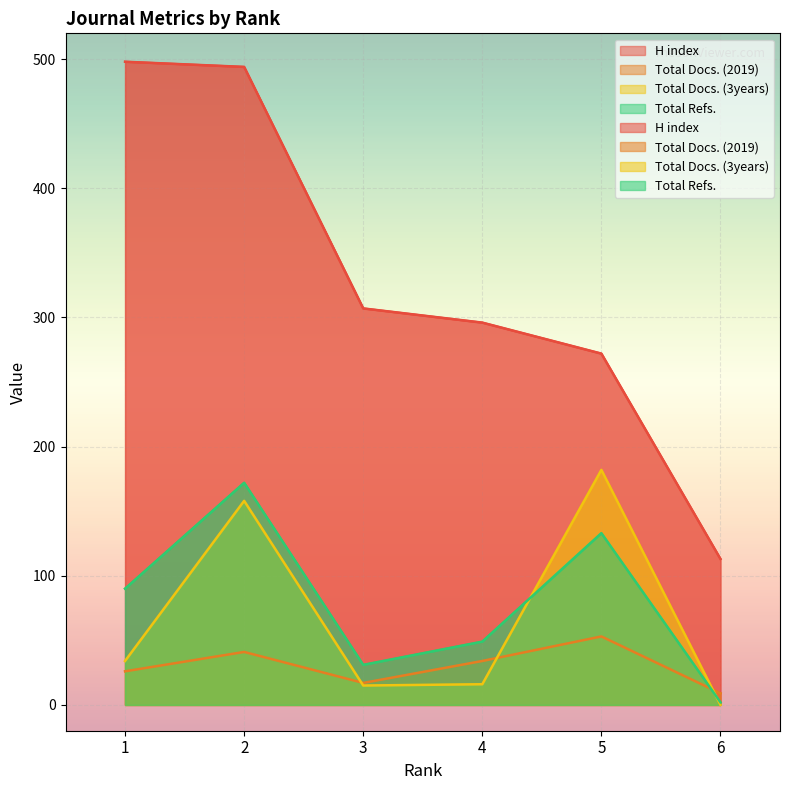

Rank the series at 6 from highest to lowest value.

H index, Total Docs. (2019), Total Refs., Total Docs. (3years)